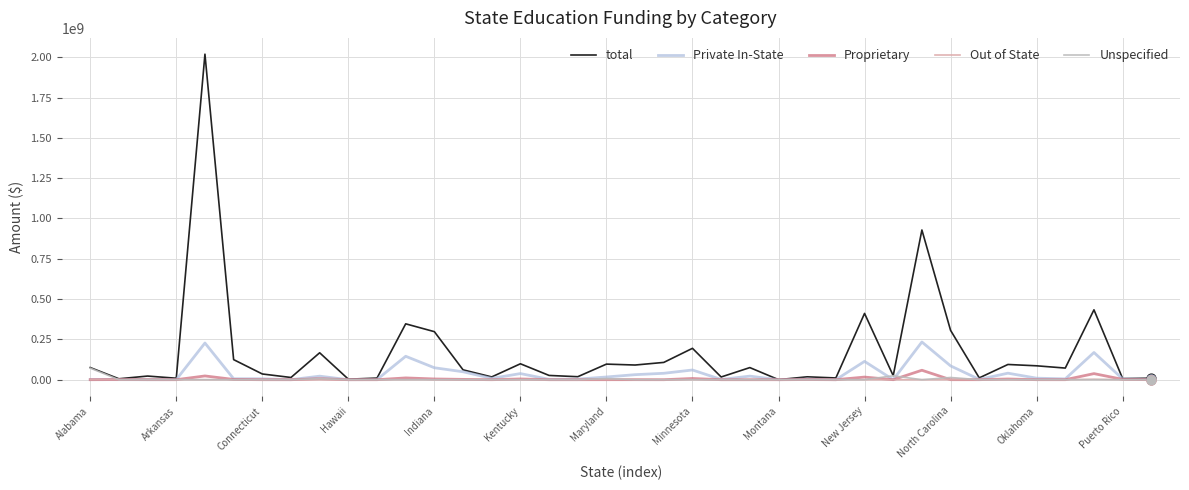

What are all the series names shown in the legend?

total, Private In-State, Proprietary, Out of State, Unspecified